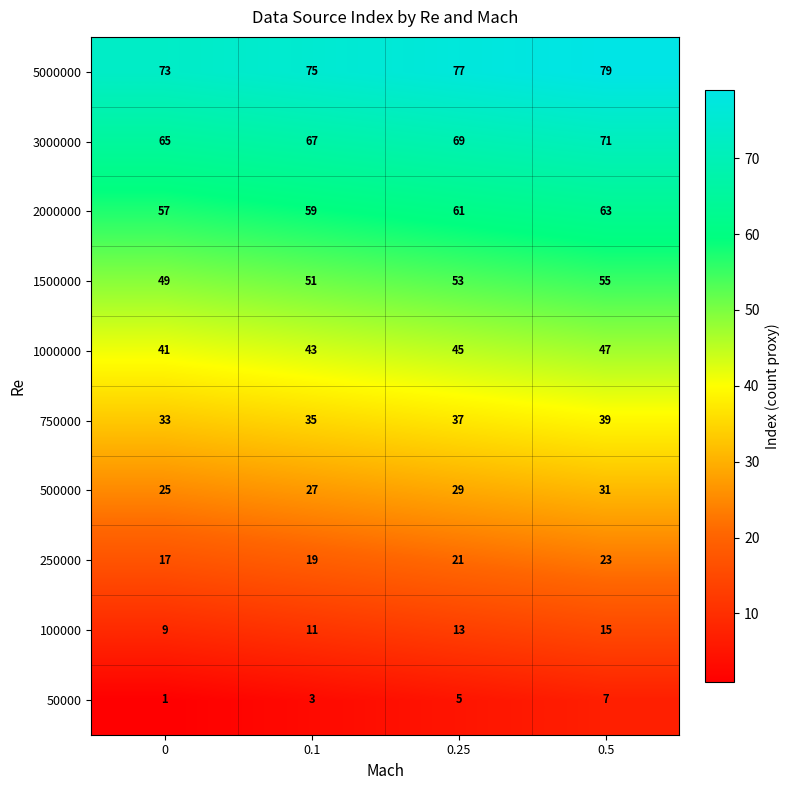

What is the highest value of the 100000 series?

15